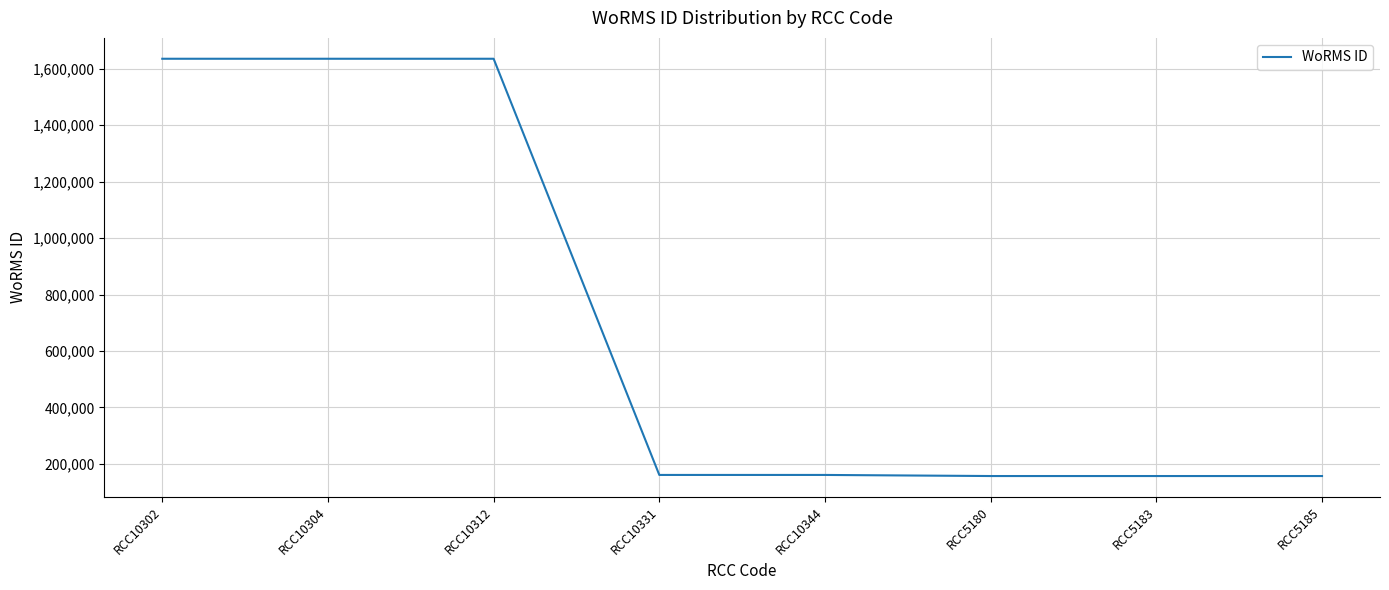

What is the minimum value shown in the chart?

156692